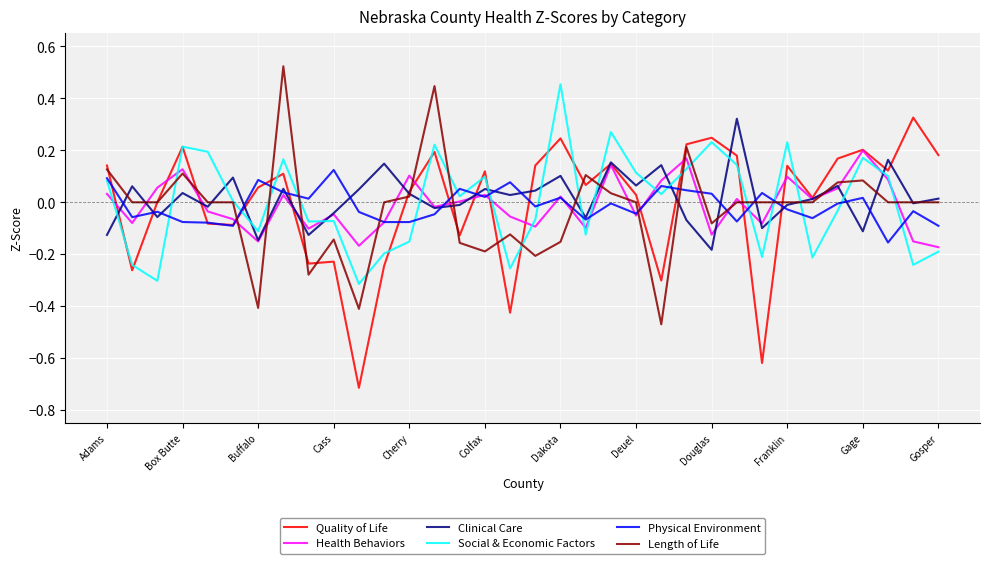

True or false: Quality of Life and Clinical Care intersect in this chart.

True